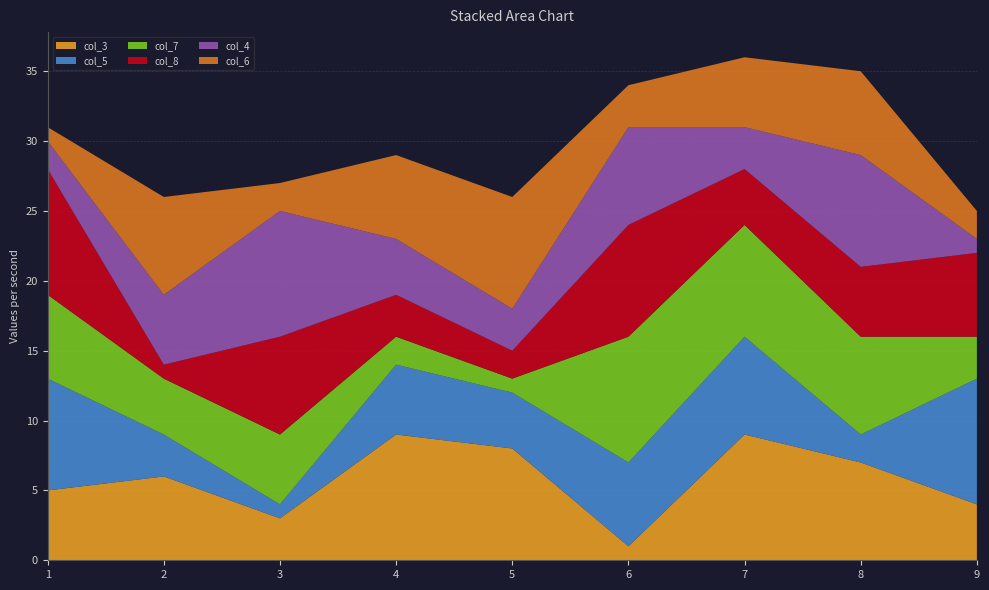

Reading left to right, transcribe all the data shown in this chart.

col_3: 5	6	3	9	8	1	9	7	4
col_5: 8	3	1	5	4	6	7	2	9
col_7: 6	4	5	2	1	9	8	7	3
col_8: 9	1	7	3	2	8	4	5	6
col_4: 2	5	9	4	3	7	3	8	1
col_6: 1	7	2	6	8	3	5	6	2